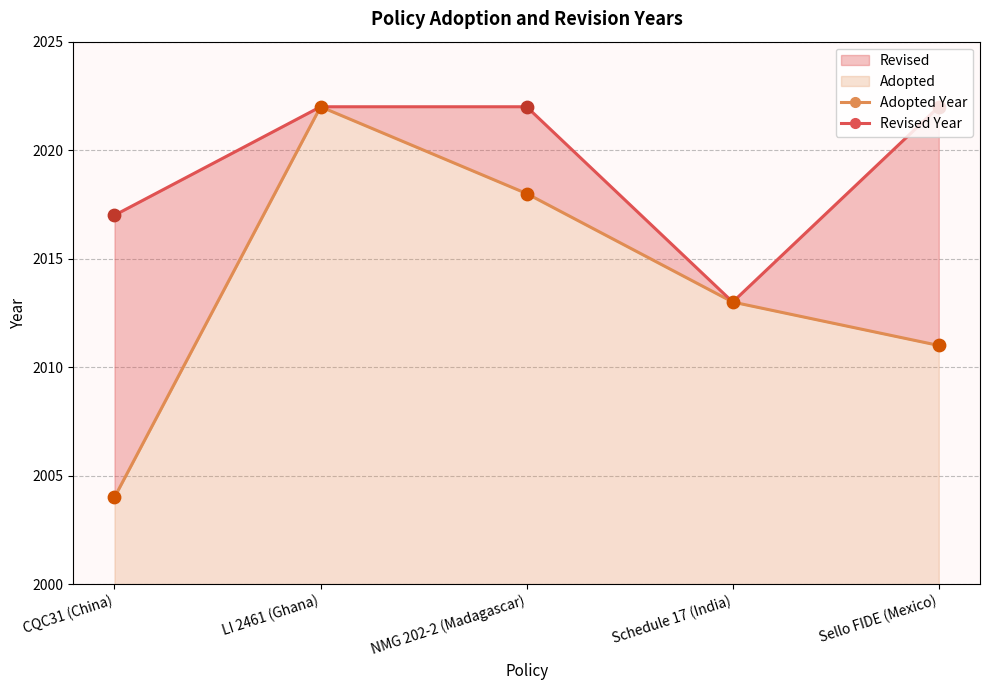

What are all the series names shown in the legend?

Adopted Year, Revised Year